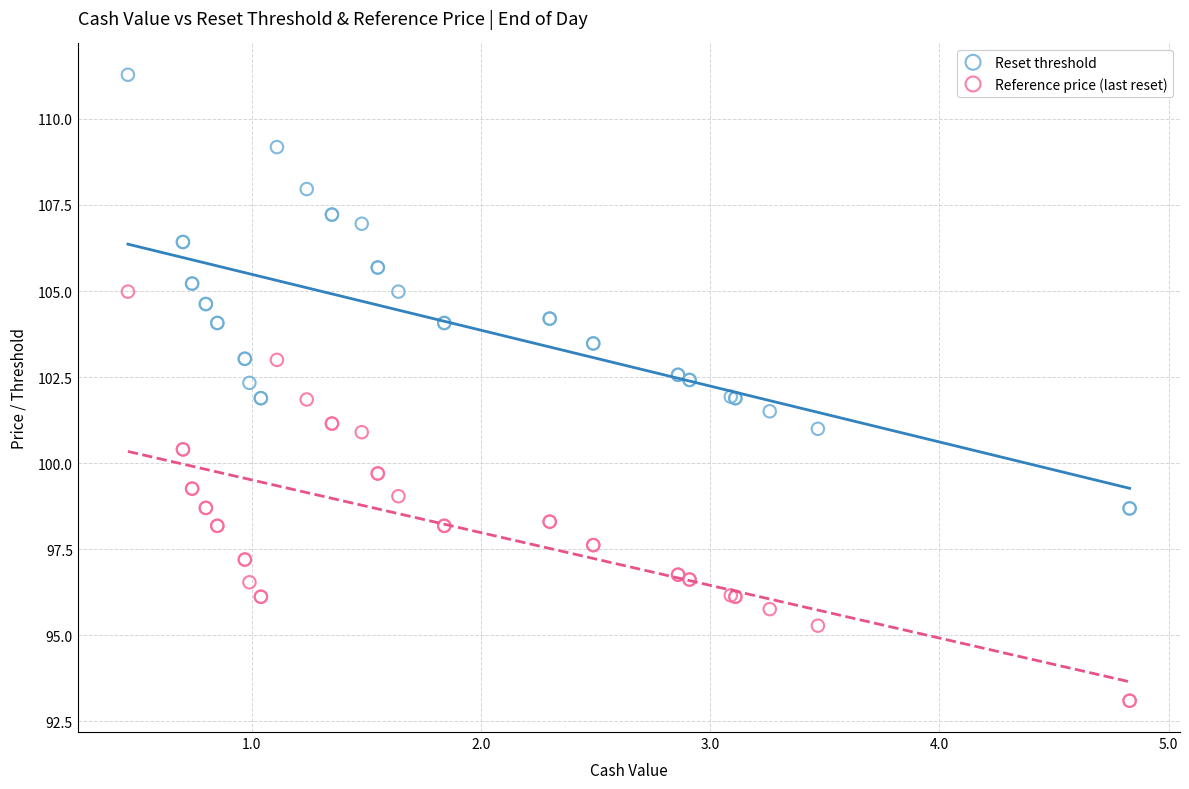

Which series reaches the minimum Y coordinate?

Reference price (last reset)